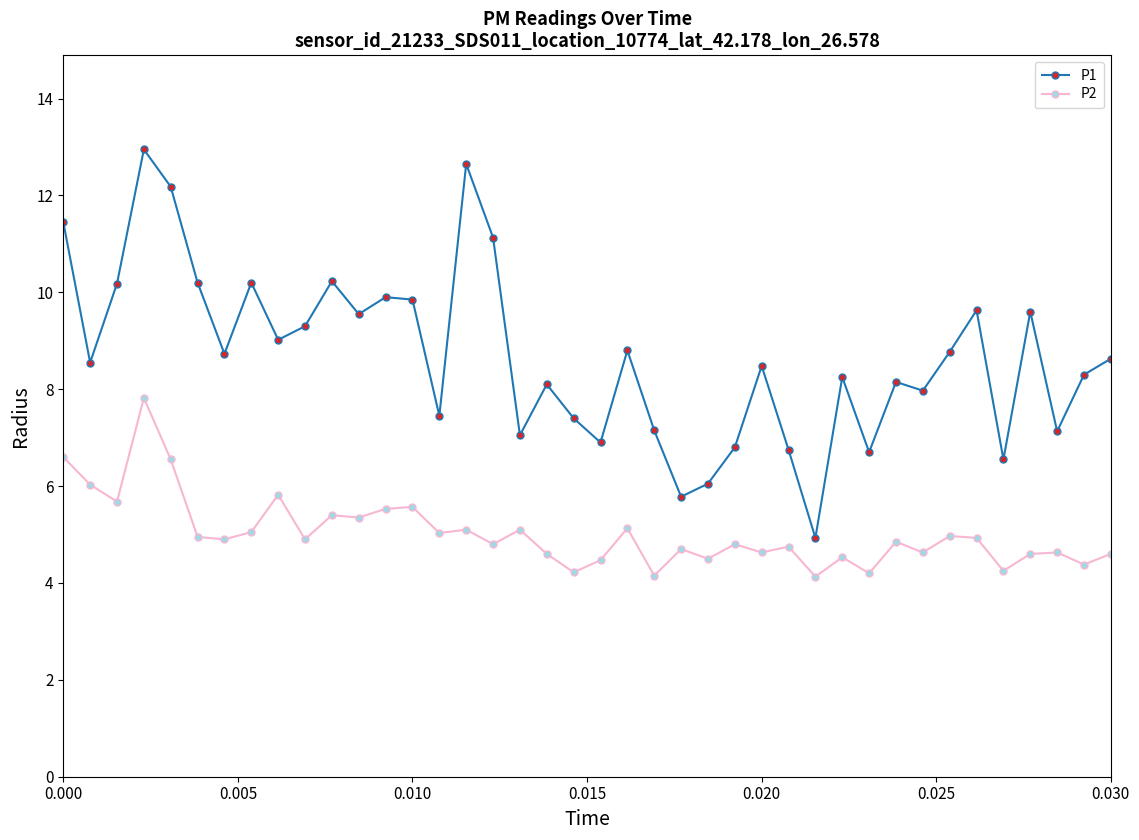

True or false: P2 has more than 1 interior local peaks.

True